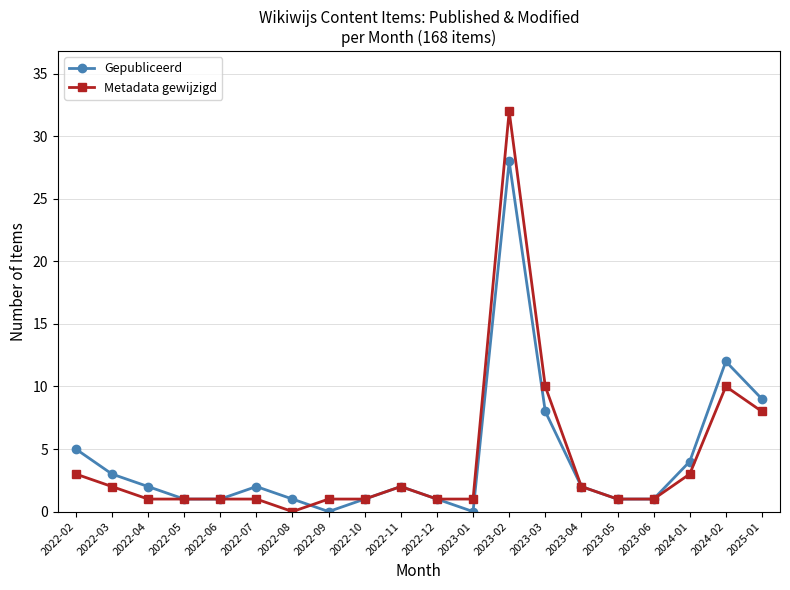

Rank the series by their maximum value, from lowest to highest.

Gepubliceerd, Metadata gewijzigd